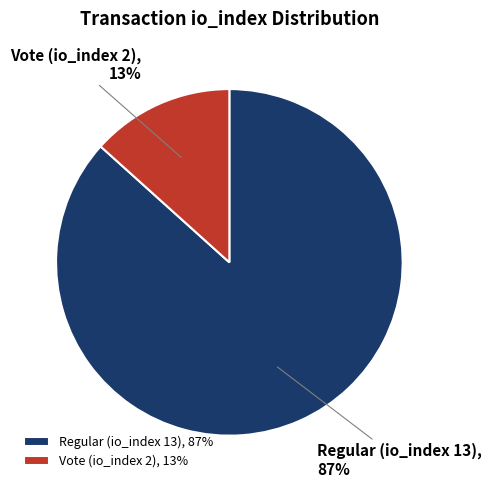

To the nearest percent, what is the average slice percentage?

50%